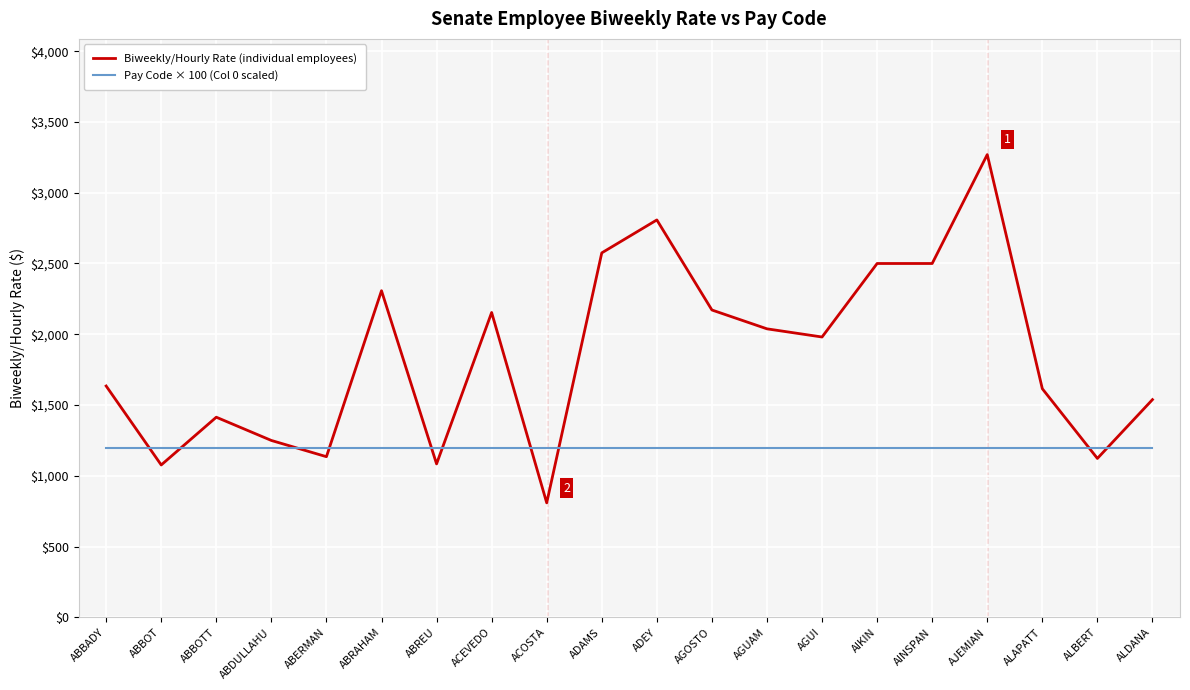

What is the total value across all series at ABBADY?

2834.6